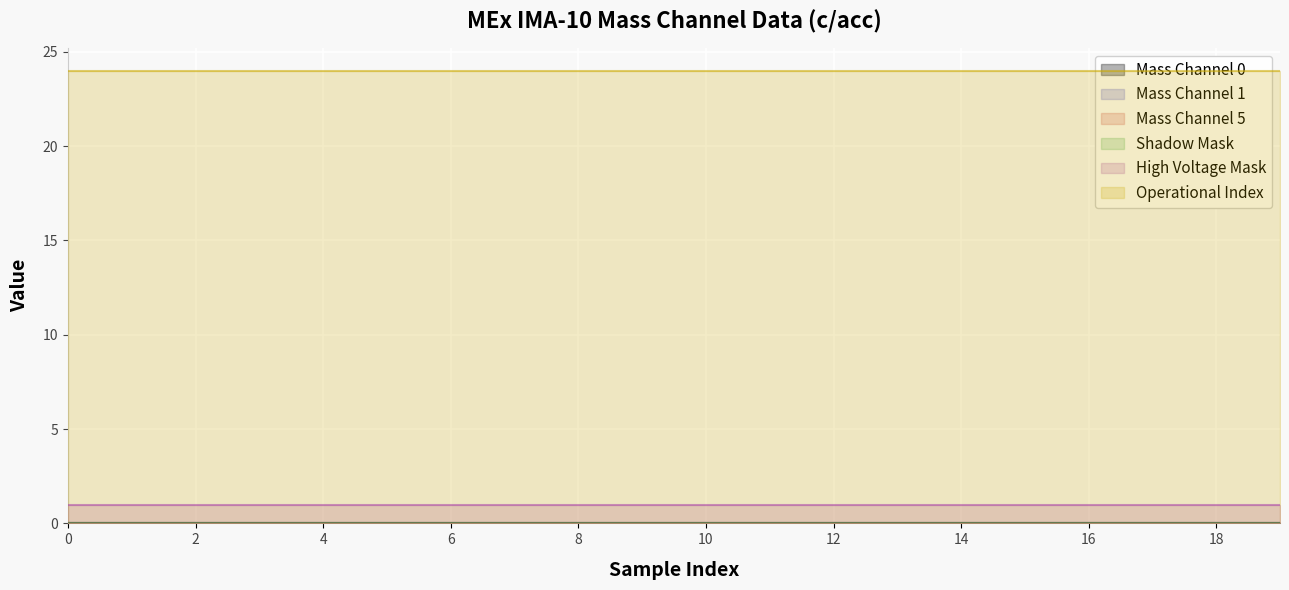

Between 3 and 7, which series saw the biggest shift?

Mass Channel 0